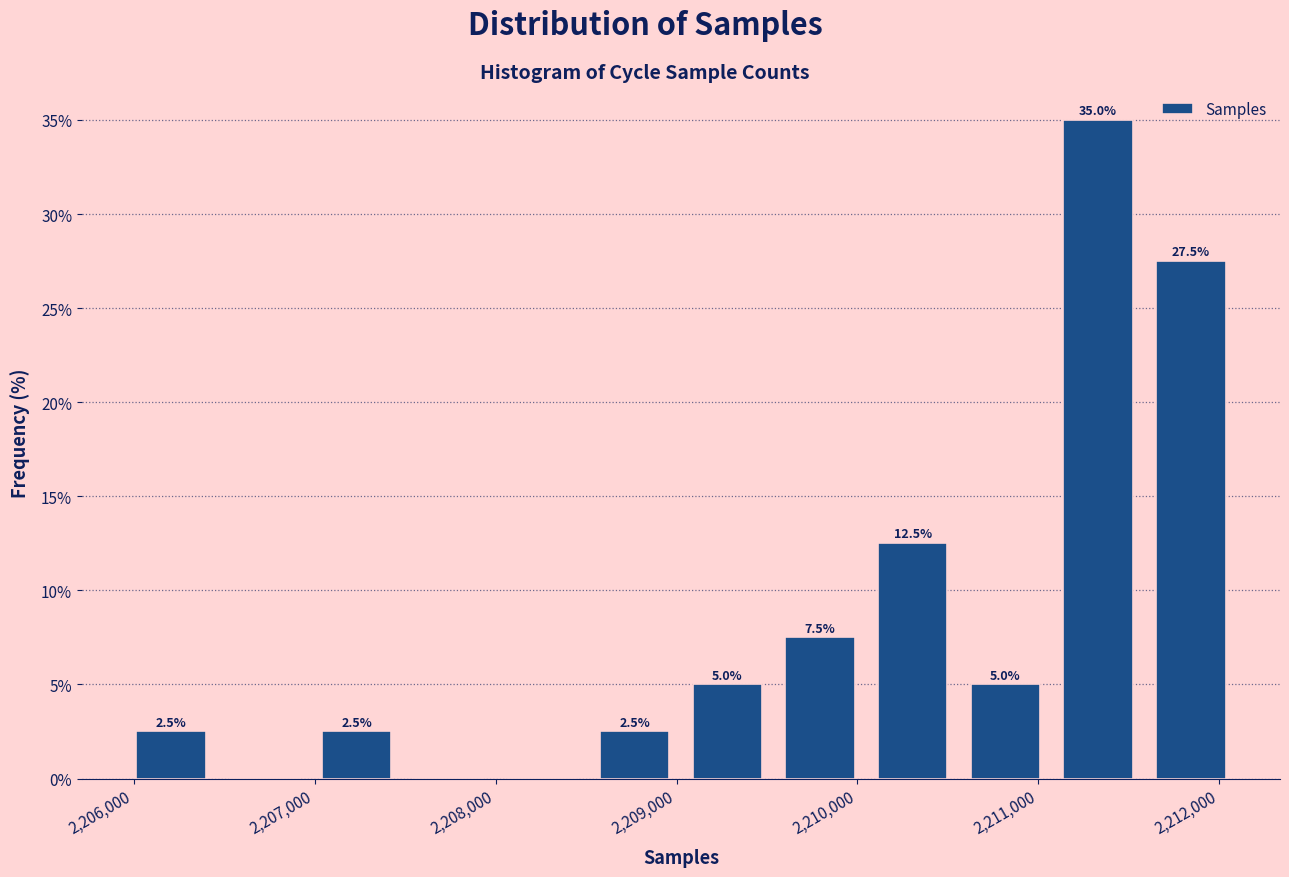

Which range on the x-axis has the tallest bar?

2211100 to 2211600